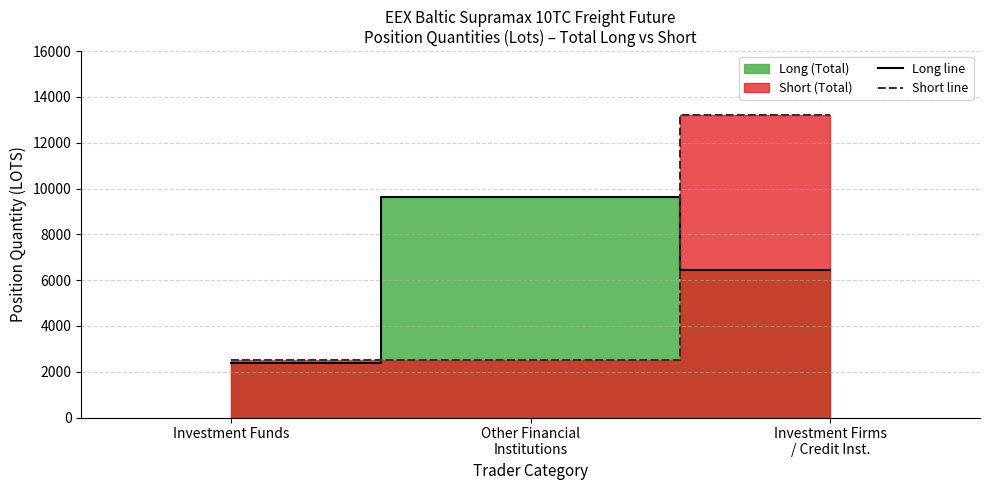

How many distinct data groups are displayed?

2